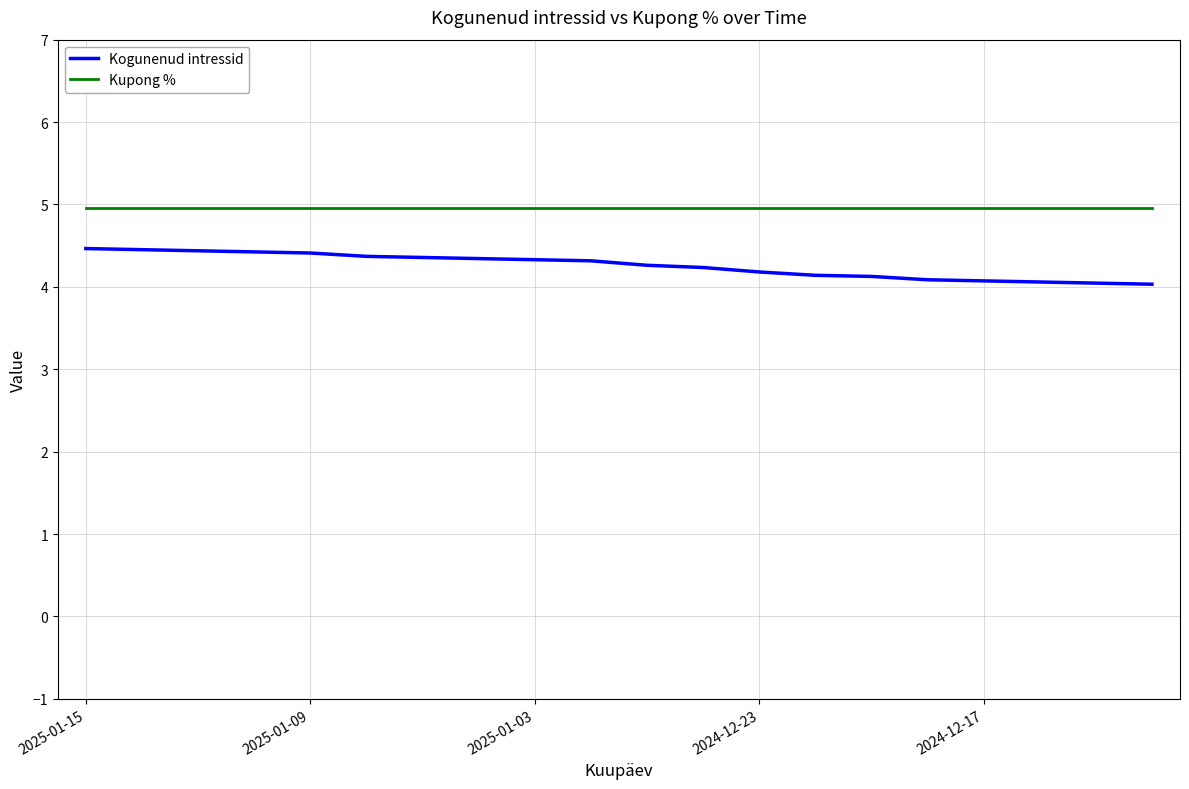

List the series in order of their overall mean, highest first.

Kupong %, Kogunenud intressid